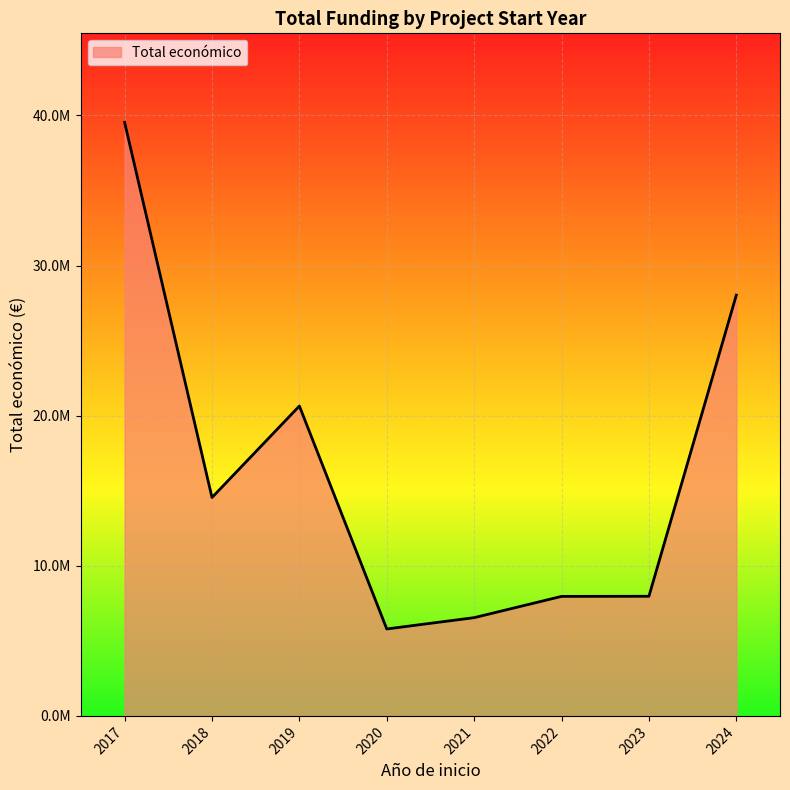

How many interior local valleys (lower than both neighbors) does the data have?

2